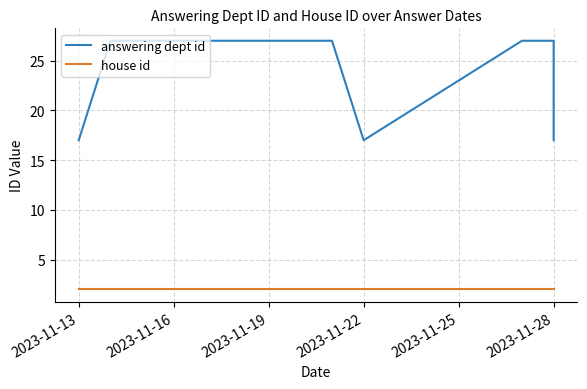

Which series has the largest total across all categories?

answering dept id